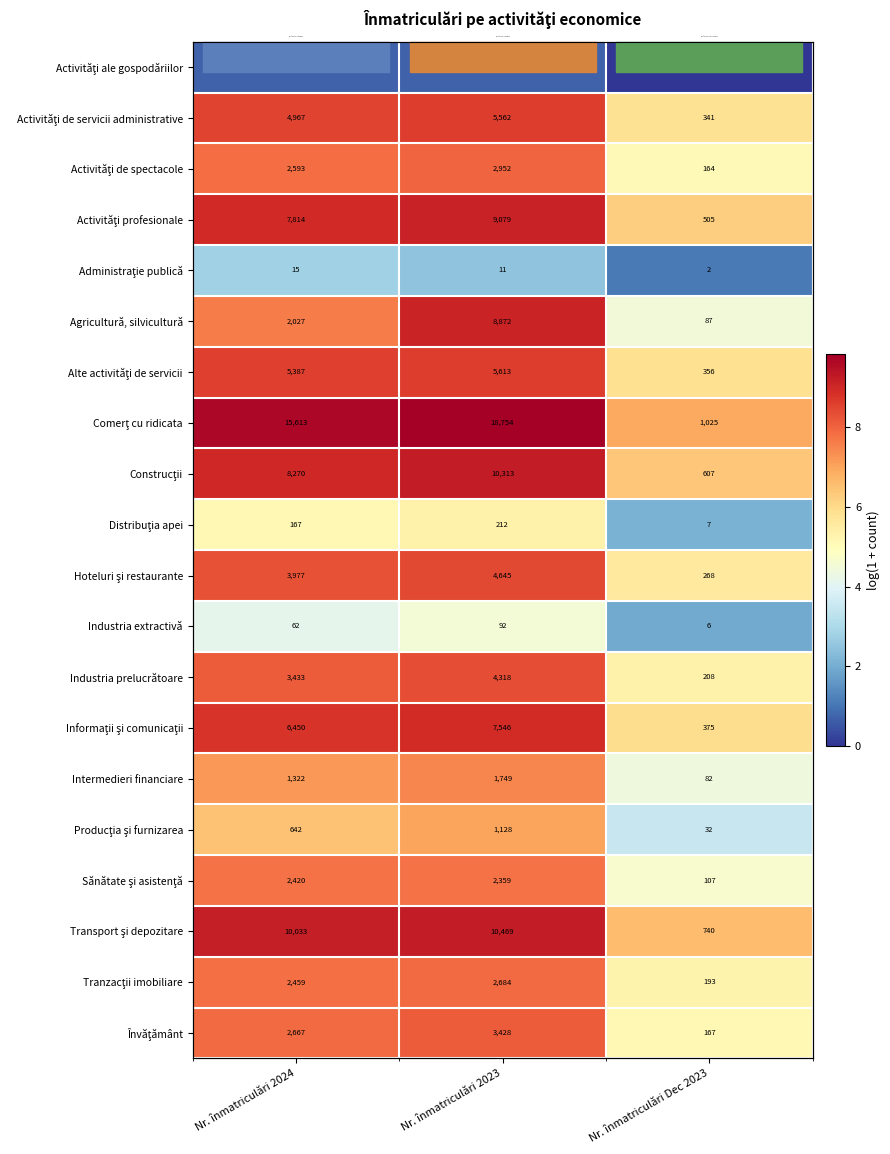

How many values in the Transport şi depozitare series are below 9?

1